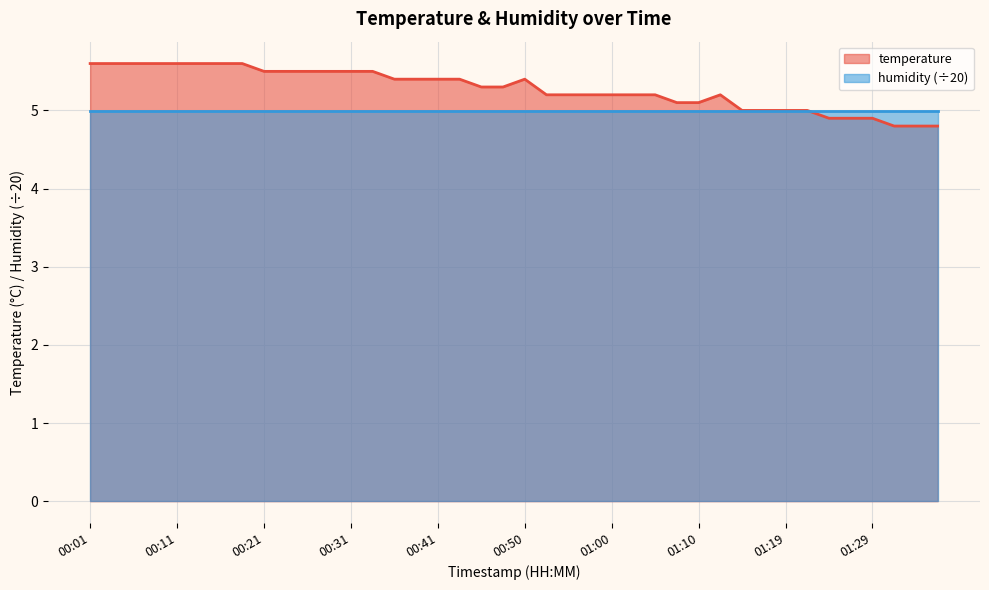

What is the difference between the maximum and minimum values?

0.8